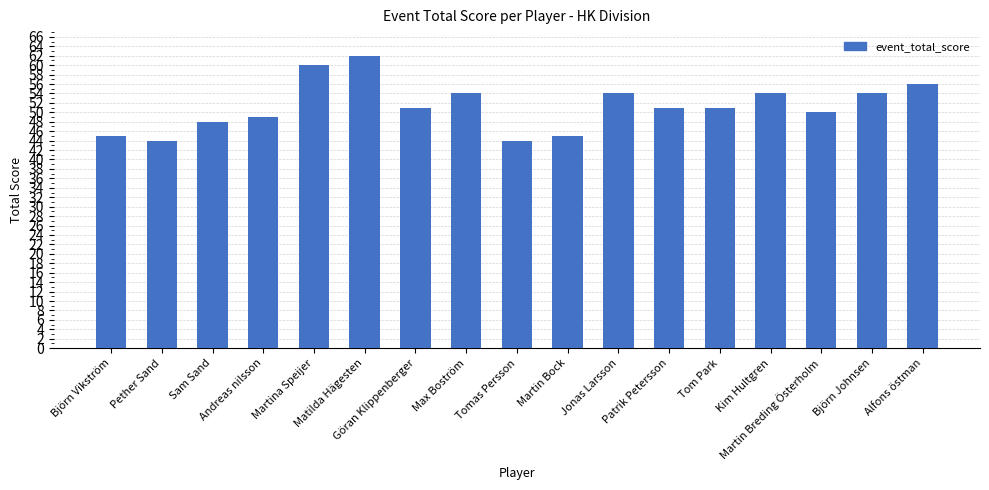

Where does the data first go above 51?

Martina Speijer